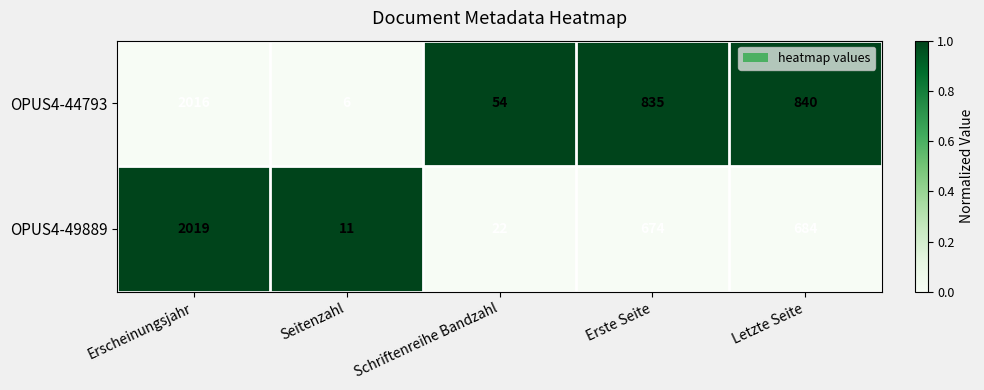

What is the sum of all OPUS4-44793 values?

3751